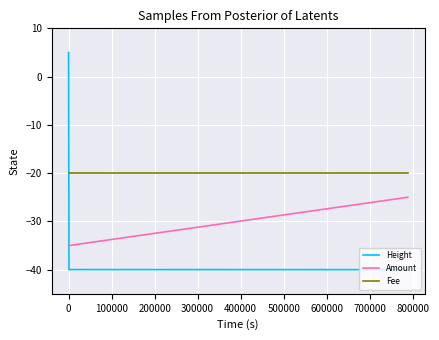

Is this an area chart (filled region under the line)?

No